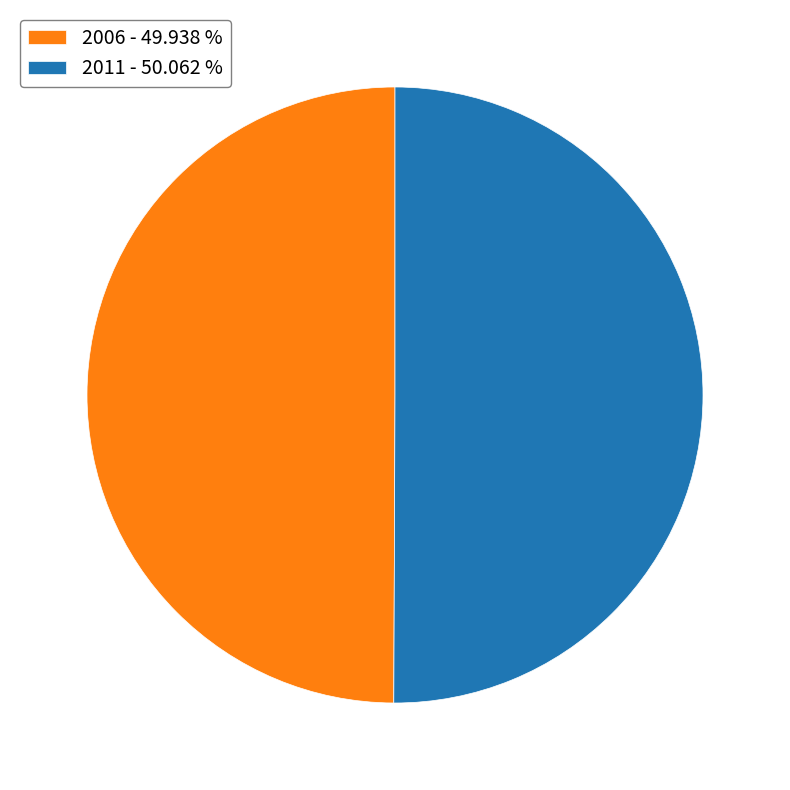

Do 2006 - 49.938 % and 2011 - 50.062 % together represent more than half of the pie?

Yes